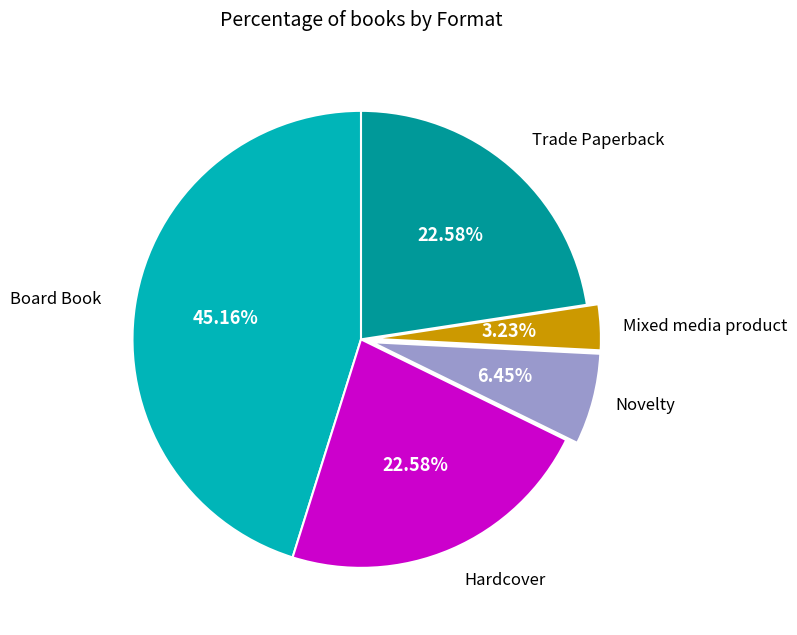

To the nearest percent, what is the average slice percentage?

20%